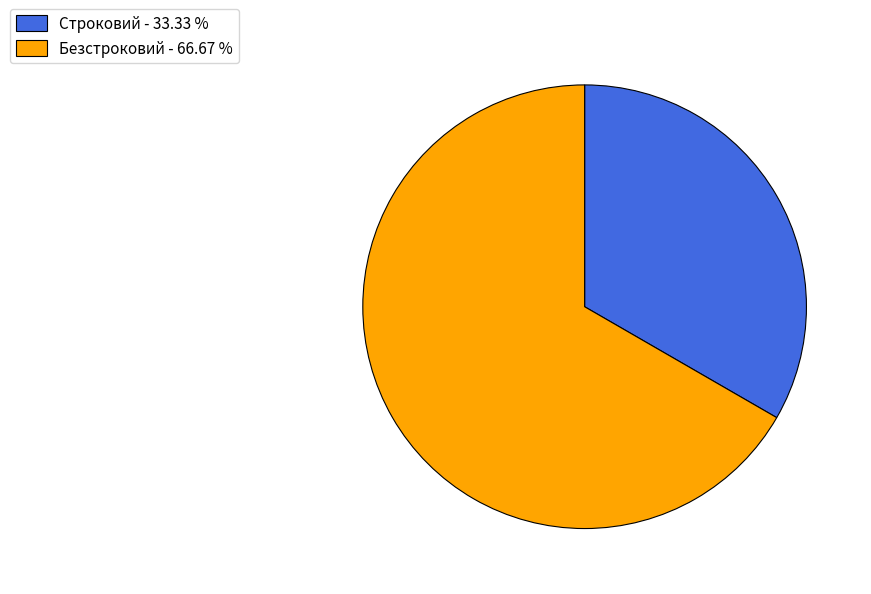

Is there a majority slice in this chart?

Yes